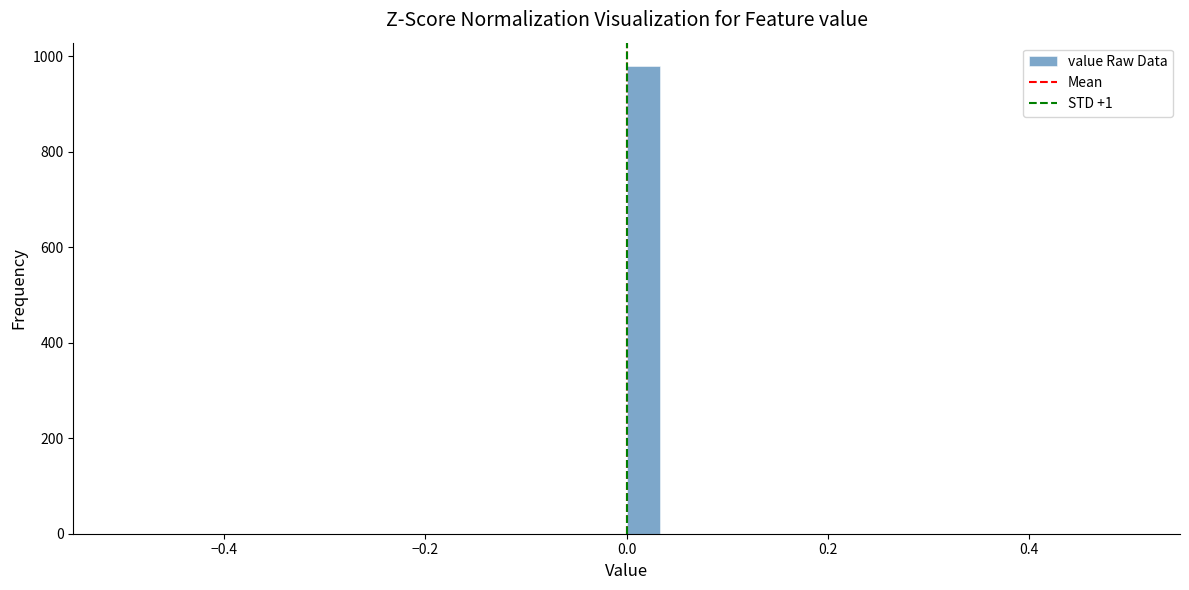

Read against the x-axis, roughly where is the centre of the tallest bar?

0.02